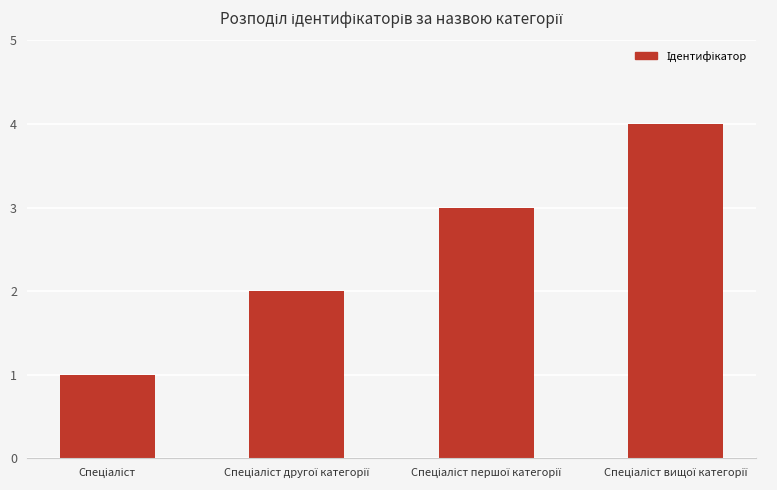

What is the greatest value displayed?

4